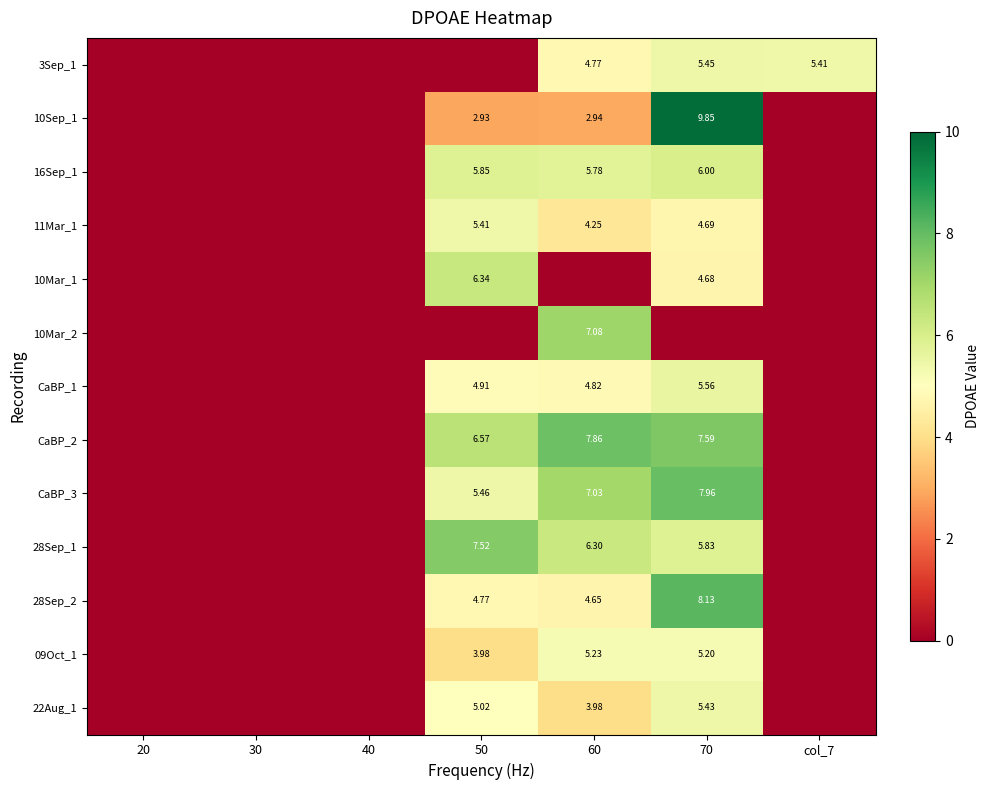

Is the value of CaBP_3 at 70 greater than the value of CaBP_2 at 70?

Yes